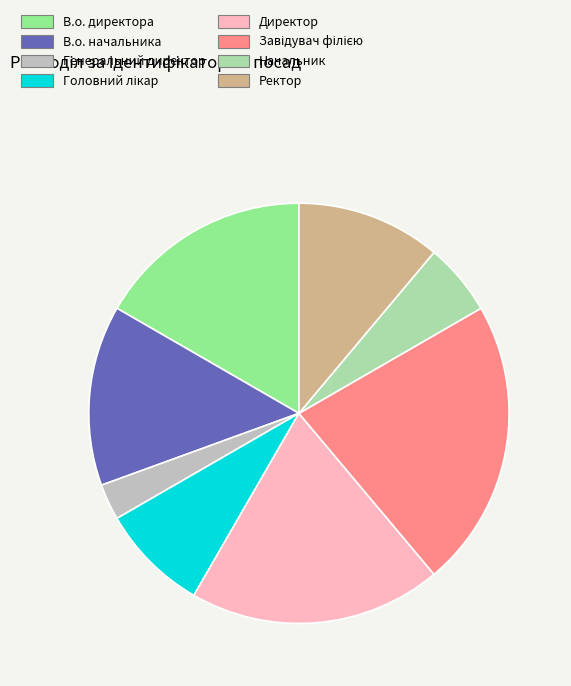

The В.о. начальника slice represents 21% of the pie. True or false?

False